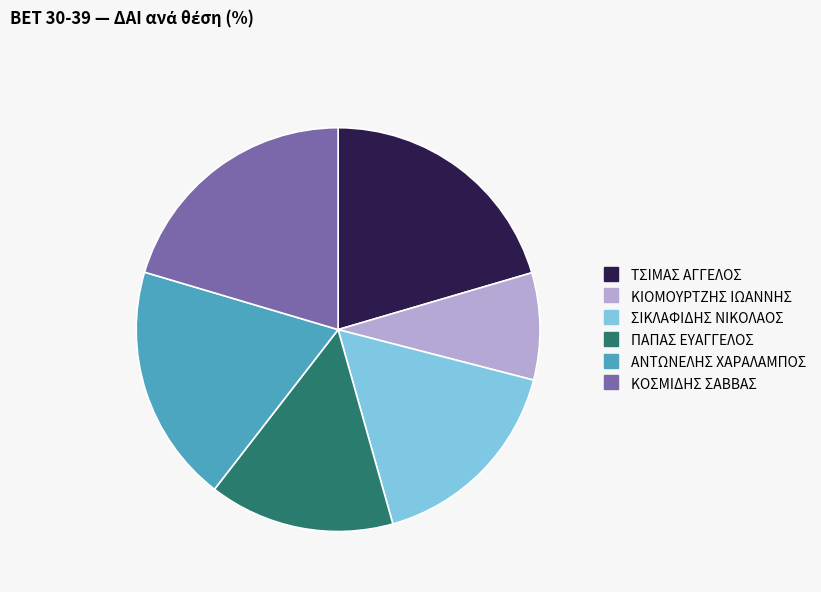

Is there any slice that represents more than half of the pie?

No